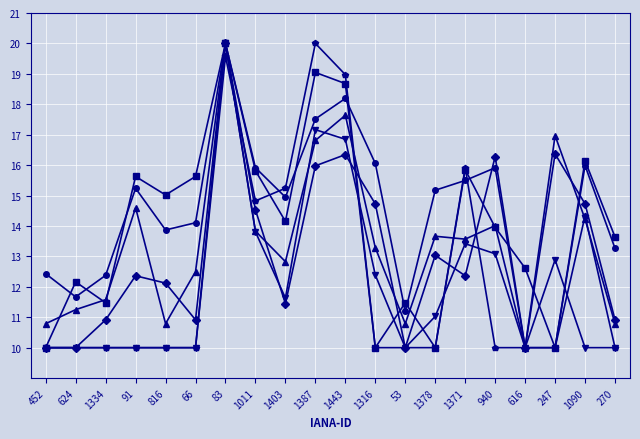

What is the spread (max minus min) of values at 624?

2.2